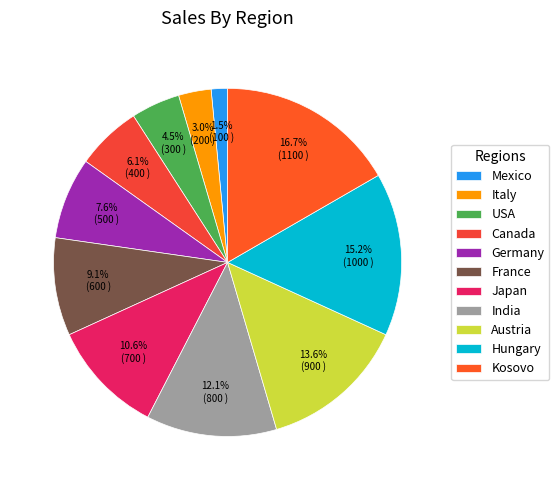

To the nearest percent, what is the difference between the largest and smallest slice percentages?

15%